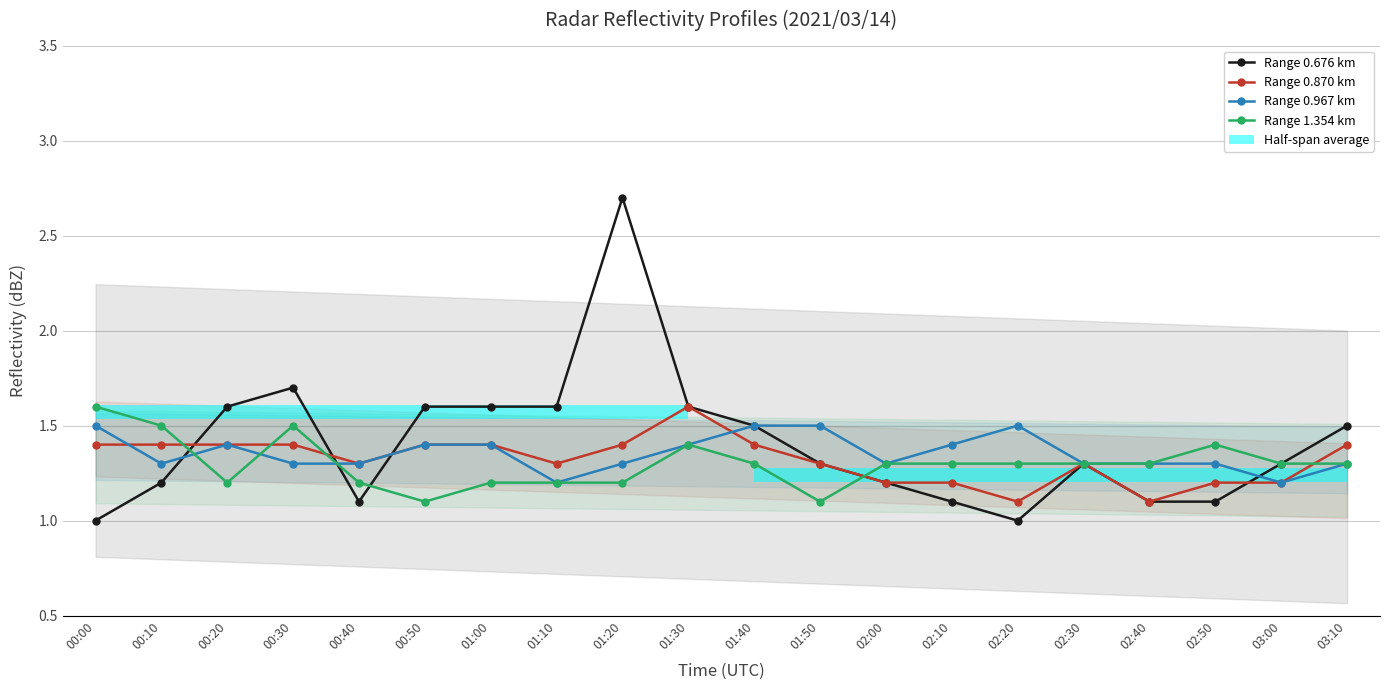

List the labels in order of Range 0.676 km value, largest first.

01:20, 00:30, 00:20, 00:50, 01:00, 01:10, 01:30, 01:40, 03:10, 01:50, 02:30, 03:00, 00:10, 02:00, 00:40, 02:10, 02:40, 02:50, 00:00, 02:20